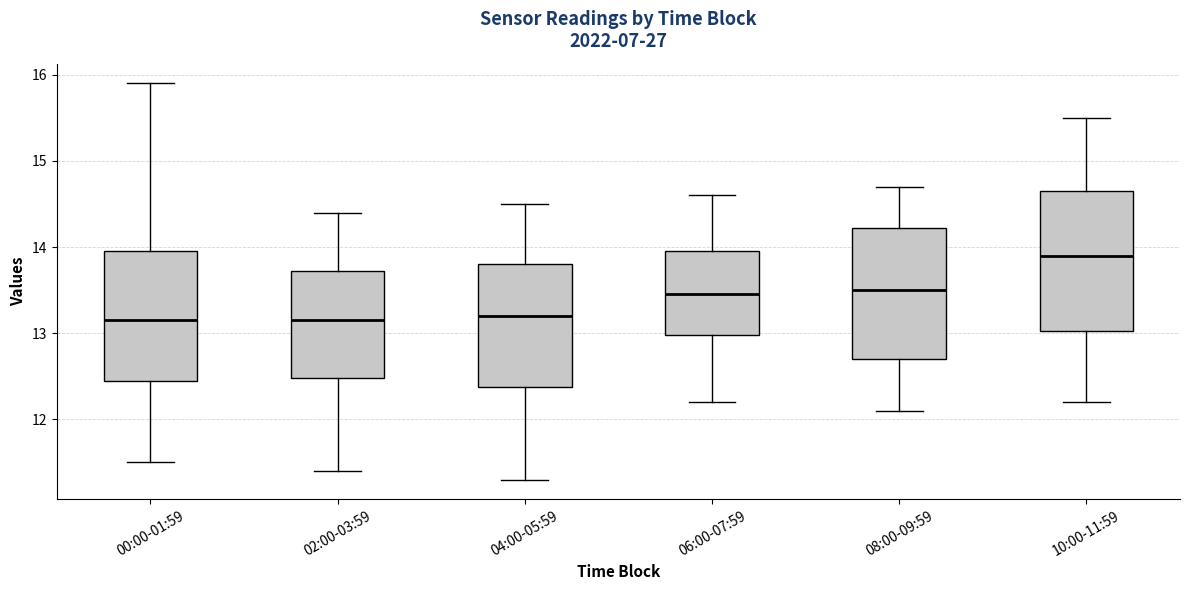

Which box's median line is the highest?

10:00-11:59